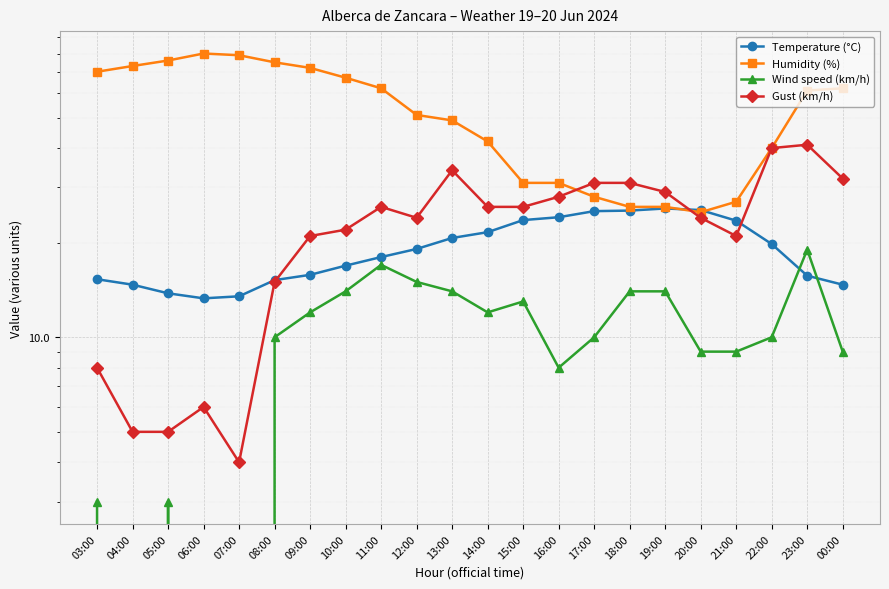

What is the value of the Humidity (%) point at the 18th from the left?

25.0